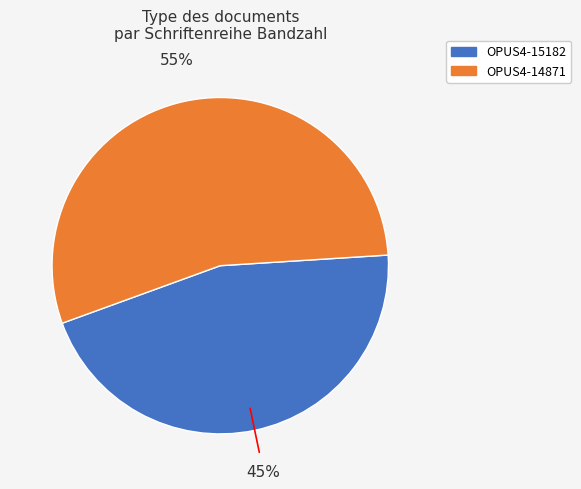

Is the sum of OPUS4-15182 and OPUS4-14871 greater than half?

Yes